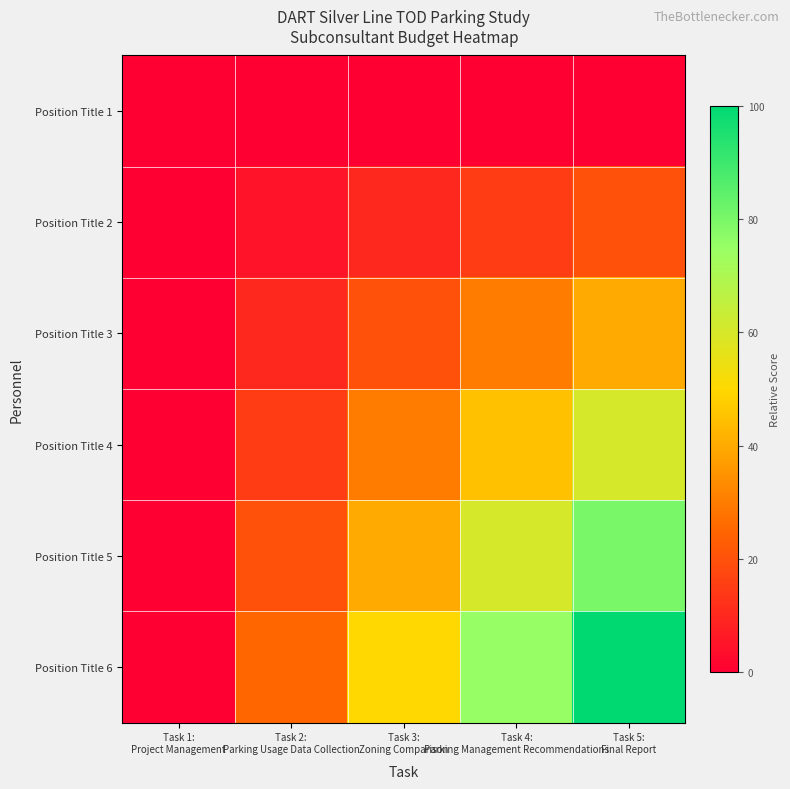

What is the total value across all series at Task 5:
Final Report?

300.0